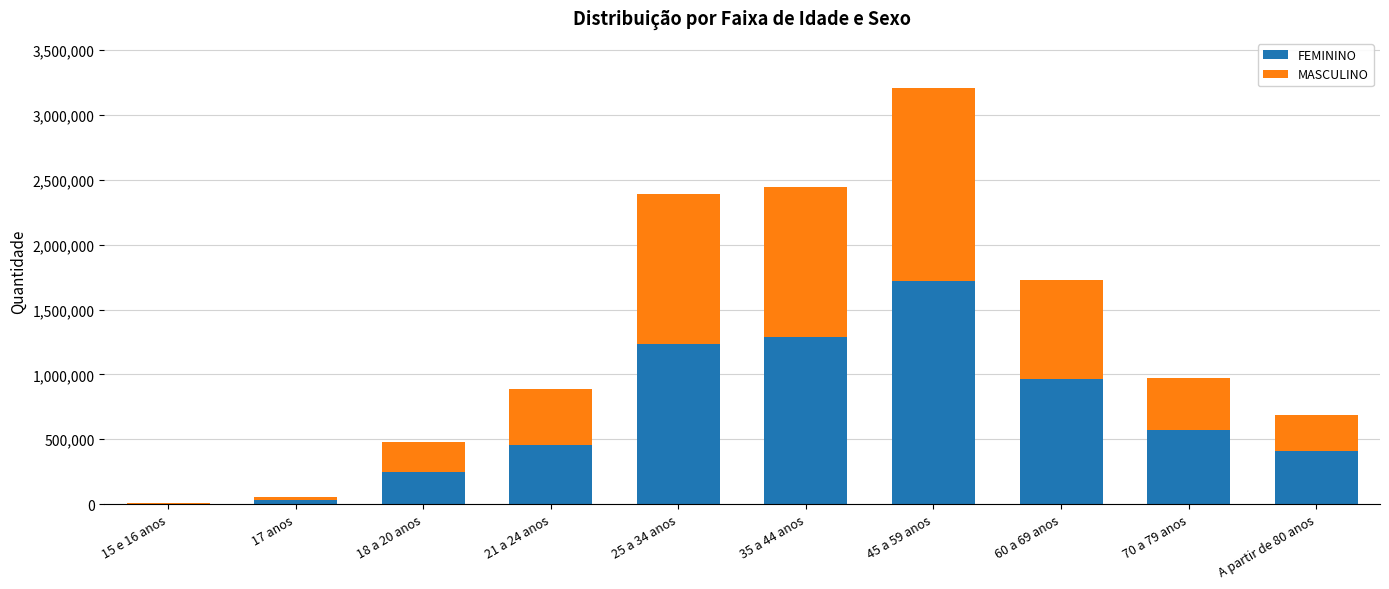

At which category is the sum across all series the highest?

45 a 59 anos